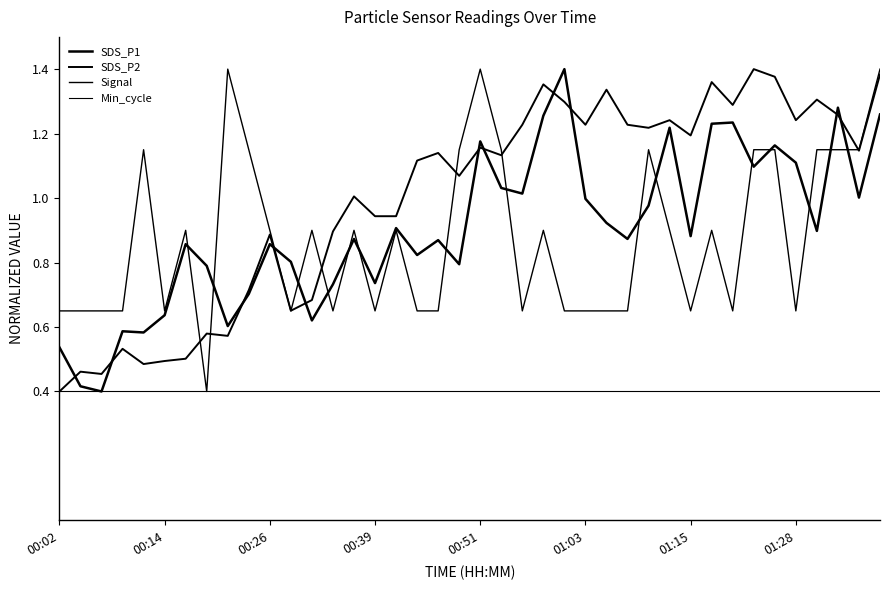

How many lines are shown in the chart?

4